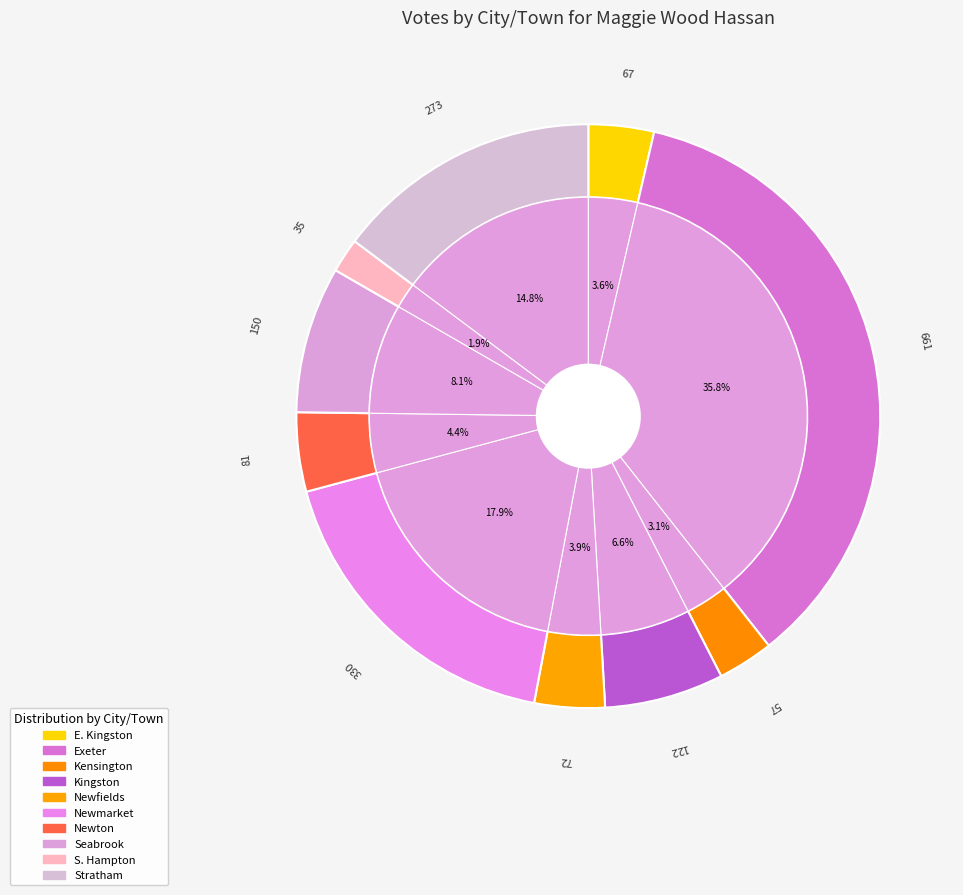

How many slices are in this pie chart?

10